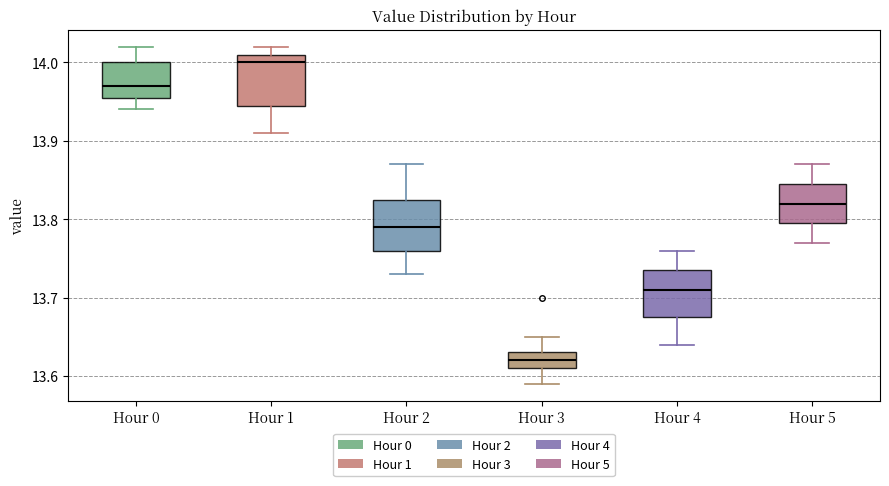

Reading left to right, read every box against the y-axis: the position of its median line, the range the box covers, and the ends of its whiskers. The values are not printed on the chart, so give them approximately, as read against the axis.

Hour 0: median 13.97, box 13.96 to 14.00, whiskers 13.94 to 14.02
Hour 1: median 14.00, box 13.95 to 14.01, whiskers 13.91 to 14.02
Hour 2: median 13.79, box 13.76 to 13.83, whiskers 13.73 to 13.87
Hour 3: median 13.62, box 13.61 to 13.63, whiskers 13.59 to 13.65
Hour 4: median 13.71, box 13.68 to 13.74, whiskers 13.64 to 13.76
Hour 5: median 13.82, box 13.80 to 13.85, whiskers 13.77 to 13.87